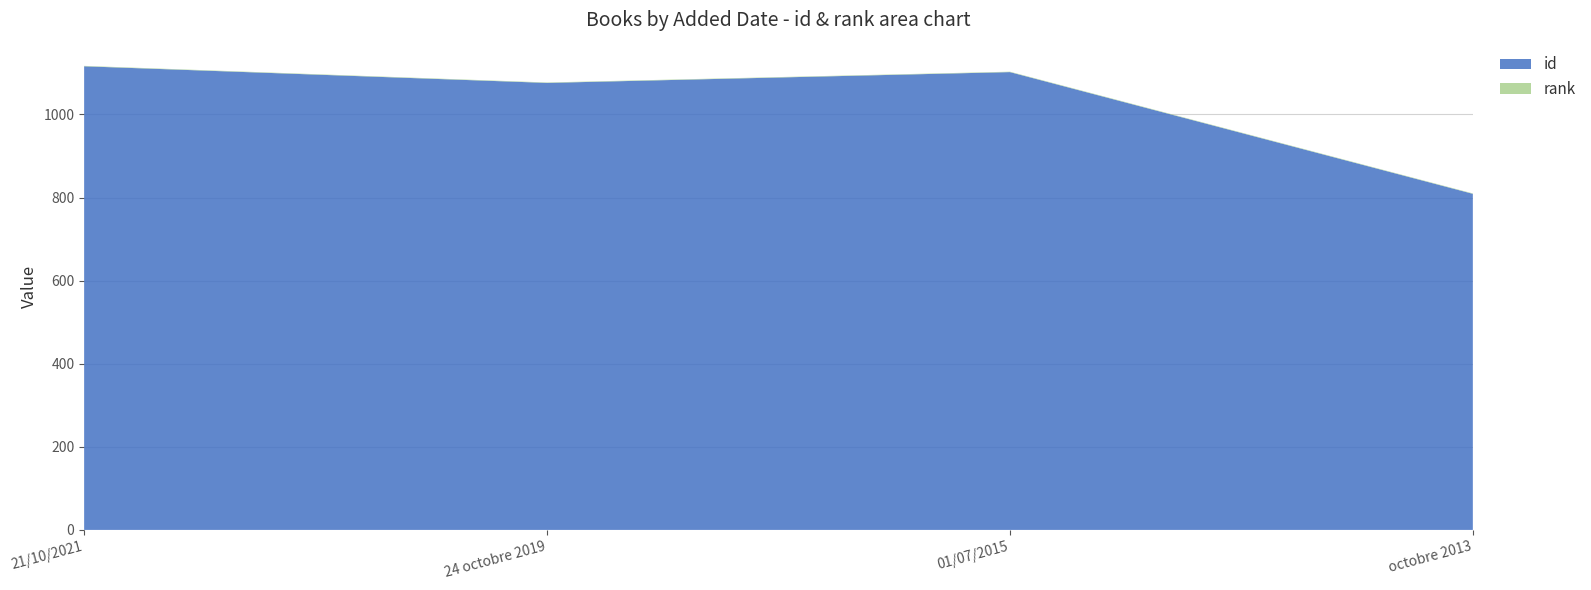

Reading left to right, transcribe all the data shown in this chart.

id: 21/10/2021=1116	24 octobre 2019=1076	01/07/2015=1102	octobre 2013=809
rank: 21/10/2021=1	24 octobre 2019=1	01/07/2015=1	octobre 2013=1